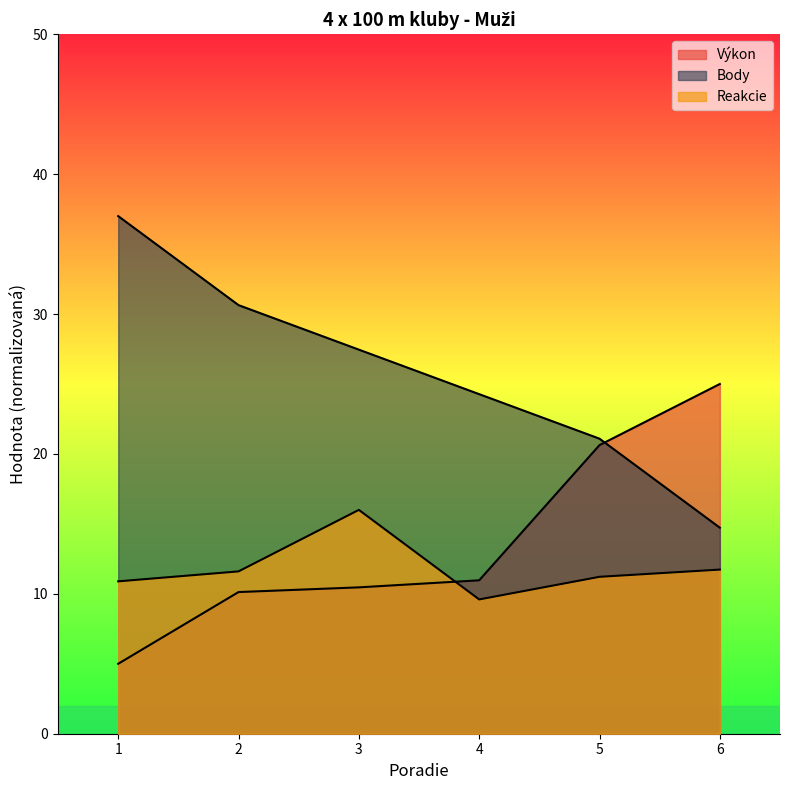

What is the value of the Reakcie point at the 3rd from the left?

16.0